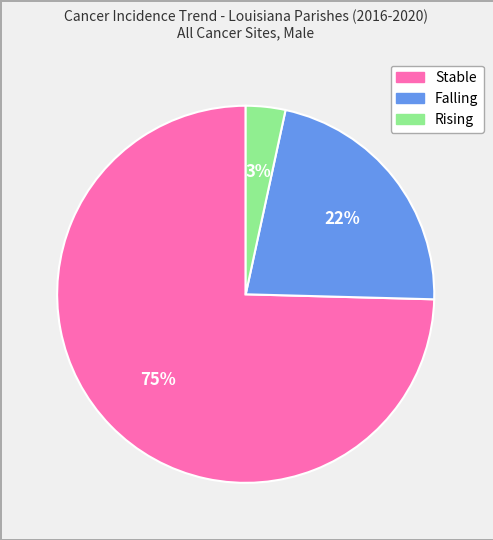

Does any single category account for the majority?

Yes